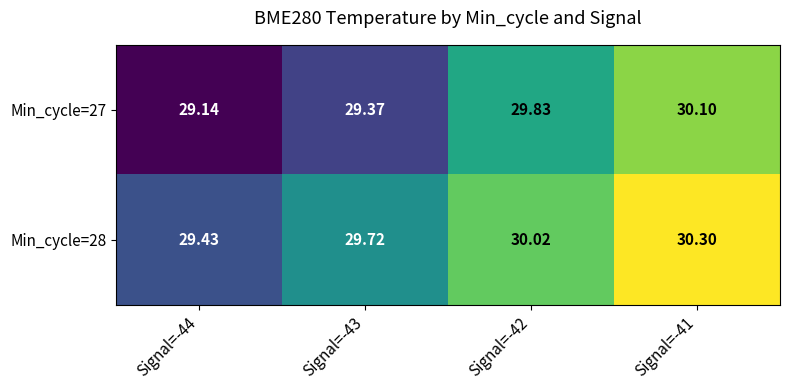

What is the minimum value shown in the chart?

29.1